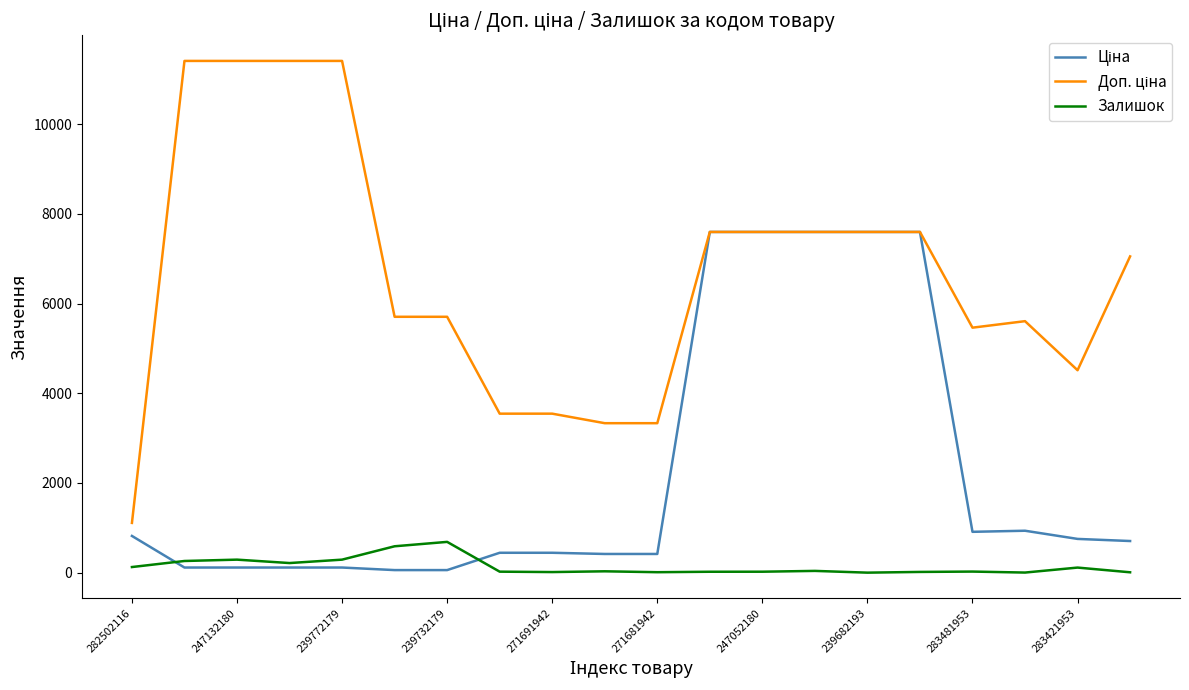

What is the maximum value shown in the chart?

11410.0